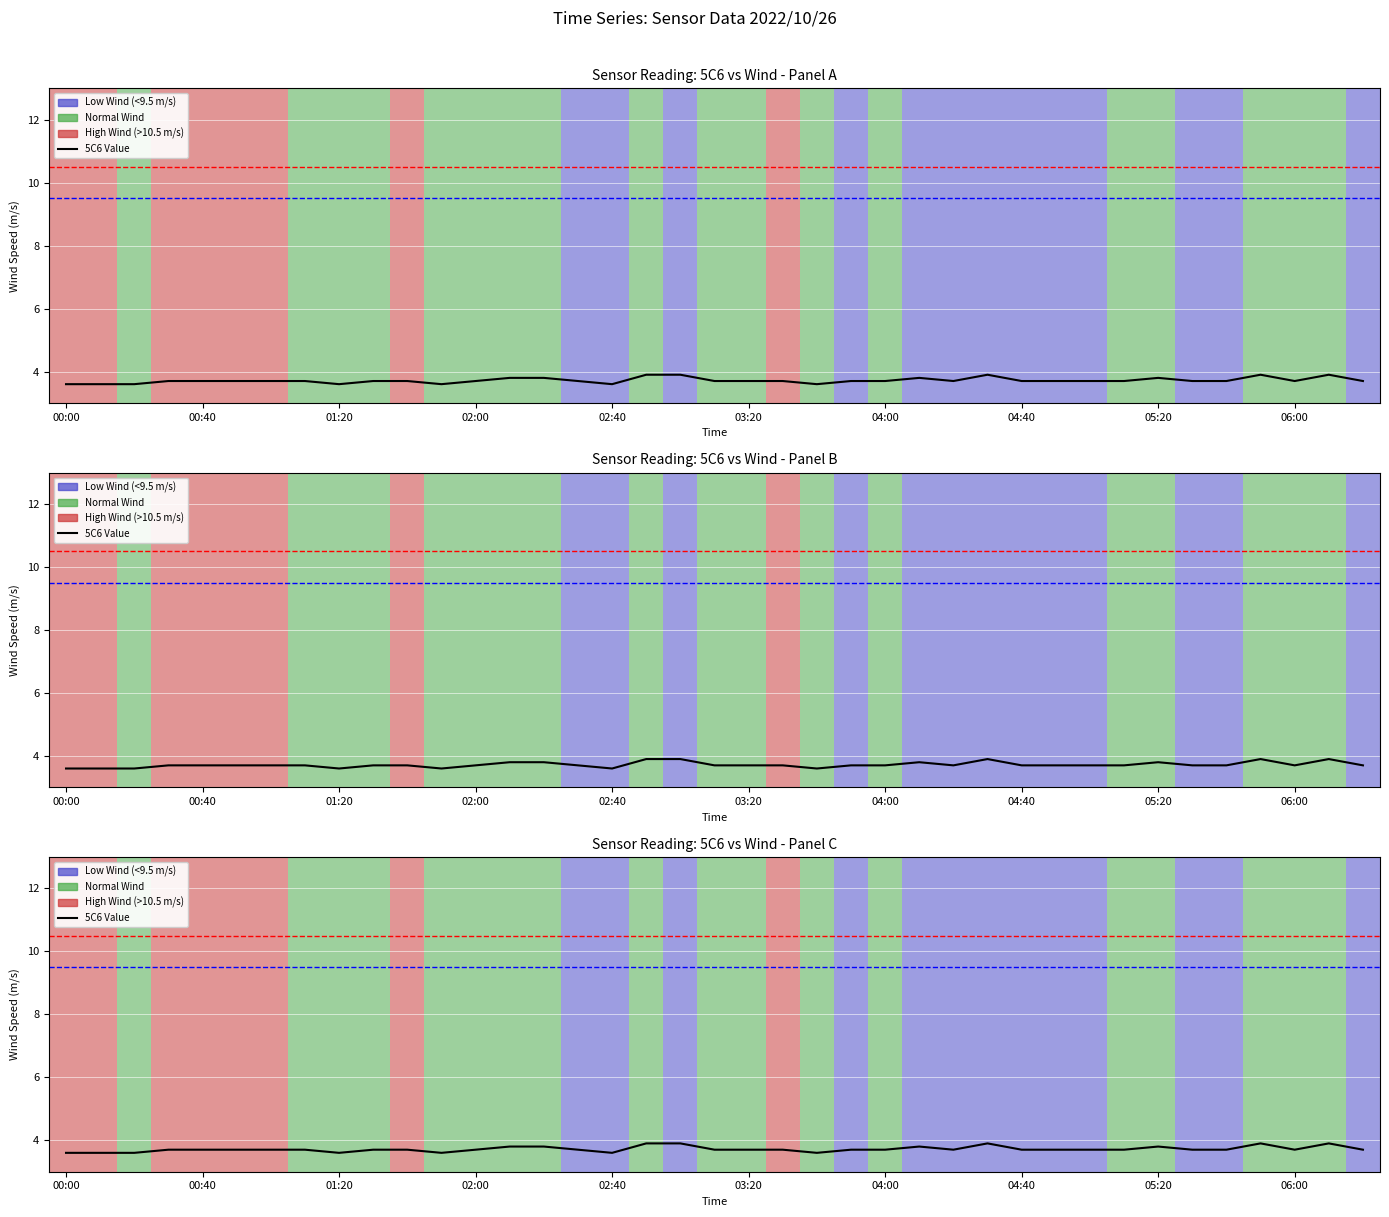

How many lines are shown in the chart?

1